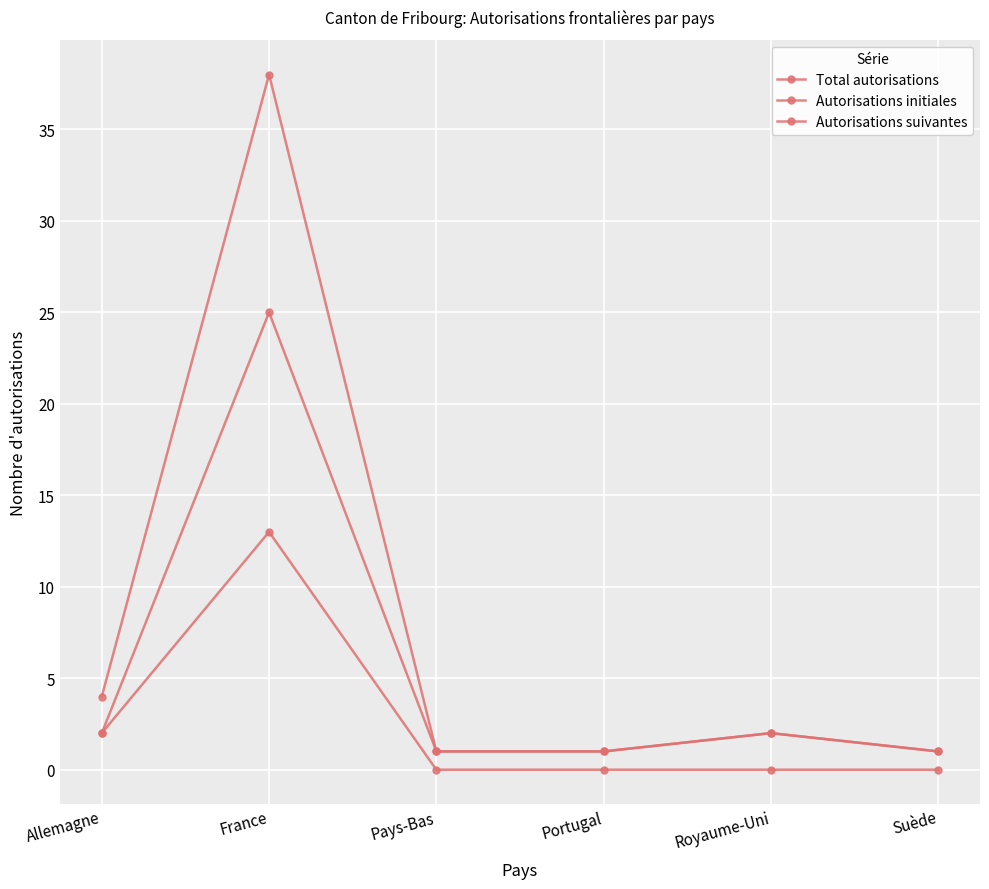

Count the number of data series in this chart.

3